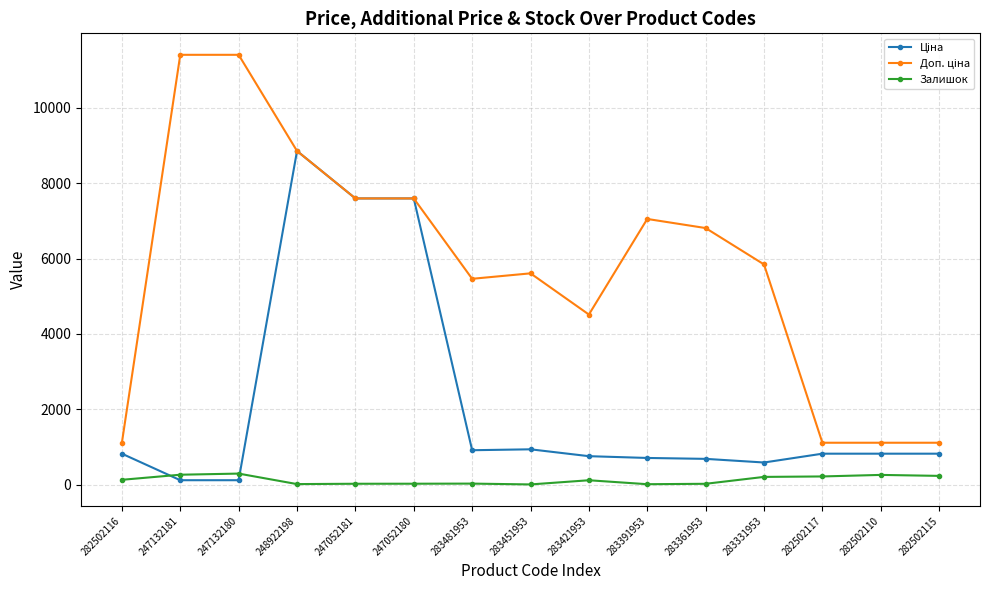

What is the greatest value displayed?

11410.0